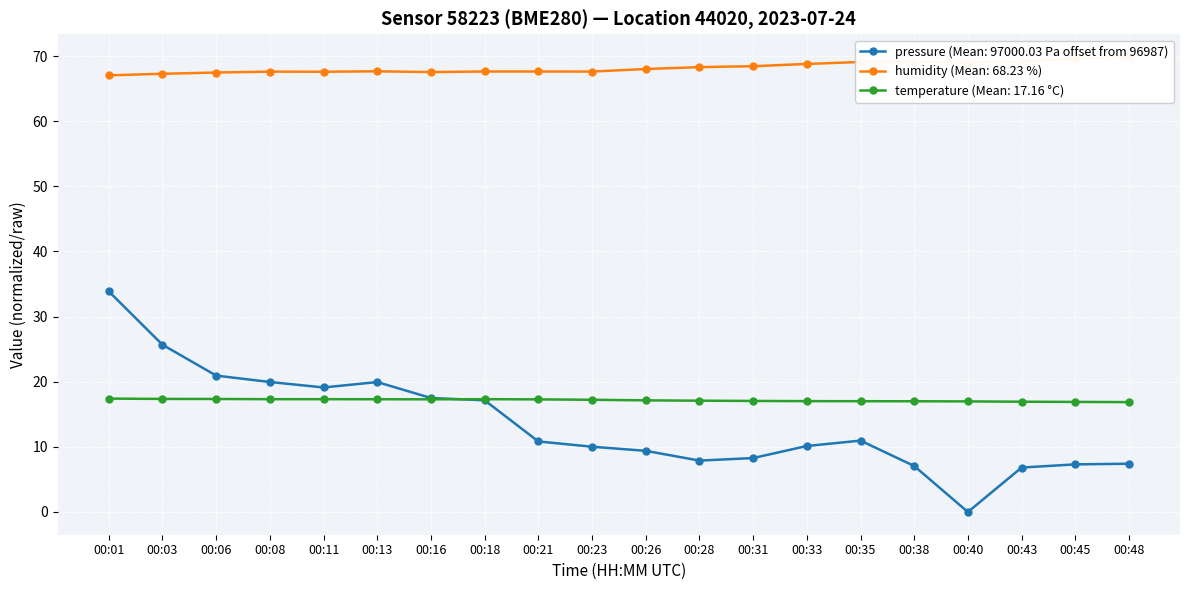

Reading left to right, what are all the values shown in this chart?

pressure: 00:01=33.9	00:03=25.7	00:06=20.9	00:08=20.0	00:11=19.1	00:13=19.9	00:16=17.5	00:18=17.1	00:21=10.8	00:23=10.0	00:26=9.4	00:28=7.9	00:31=8.3	00:33=10.1	00:35=11.0	00:38=7.1	00:40=0.0	00:43=6.8	00:45=7.3	00:48=7.4
humidity: 00:01=67.0	00:03=67.3	00:06=67.5	00:08=67.6	00:11=67.6	00:13=67.7	00:16=67.5	00:18=67.6	00:21=67.6	00:23=67.6	00:26=68.0	00:28=68.3	00:31=68.5	00:33=68.8	00:35=69.1	00:38=69.1	00:40=69.0	00:43=69.2	00:45=69.6	00:48=69.9
temperature: 00:01=17.4	00:03=17.4	00:06=17.4	00:08=17.3	00:11=17.3	00:13=17.3	00:16=17.3	00:18=17.3	00:21=17.3	00:23=17.2	00:26=17.1	00:28=17.1	00:31=17.1	00:33=17.0	00:35=17.0	00:38=17.0	00:40=17.0	00:43=16.9	00:45=16.9	00:48=16.9